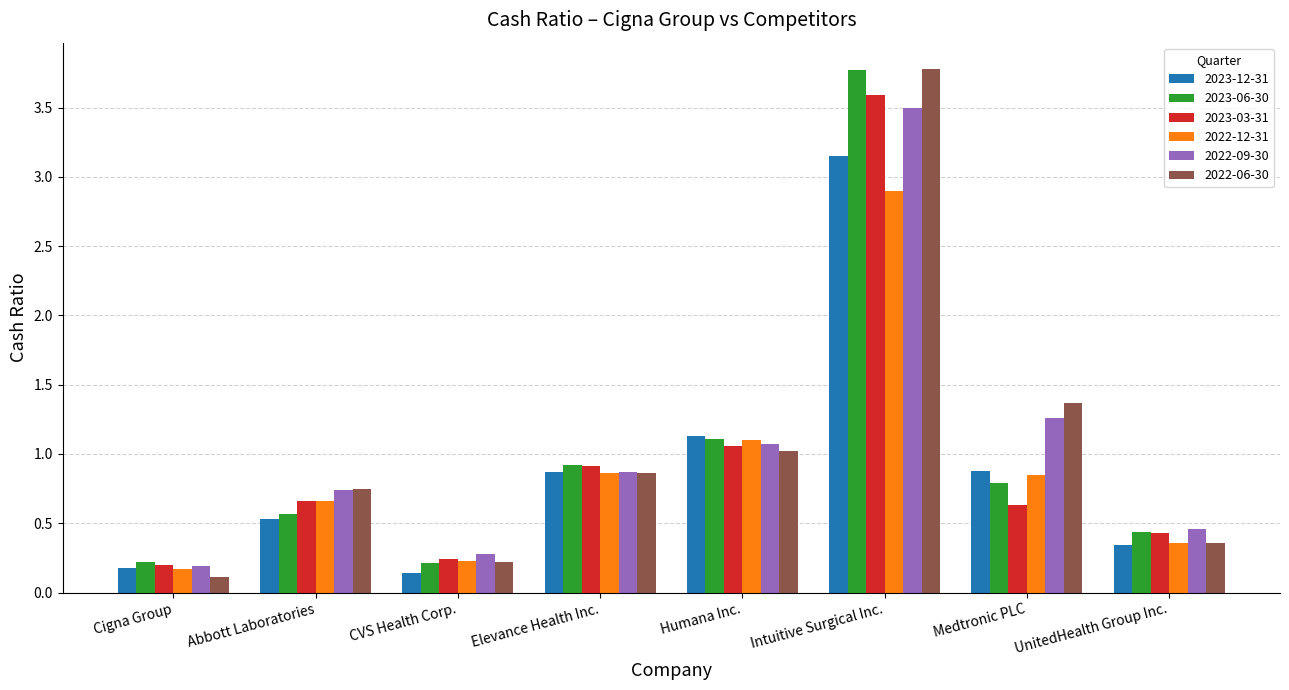

Which series changed the most between Humana Inc. and UnitedHealth Group Inc.?

2023-12-31